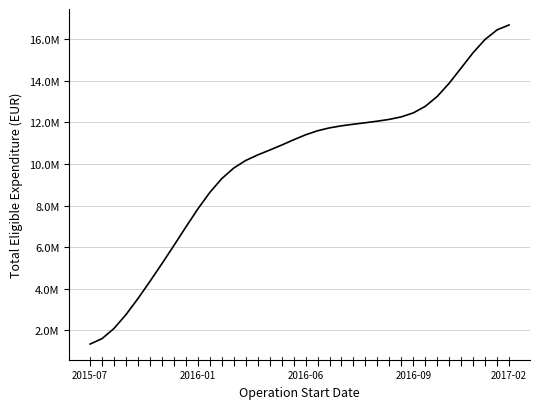

Reading left to right, list all the values displayed in this chart.

1344770.5	1607078.9	2097795.2	2761242.1	3533045.1	4357389.6	5206760.2	6079216.2	6967444.6	7835680.5	8628207.1	9292825.1	9801389.8	10164330.7	10430273.9	10662292.0	10903627.0	11157749.2	11396975.6	11590960.9	11730386.3	11828341.7	11905503.8	11977257.4	12052180.9	12139341.8	12259042.2	12450198.9	12764251.4	13240320.5	13874601.5	14608249.5	15344106.5	15979945.6	16437622.3	16674182.4